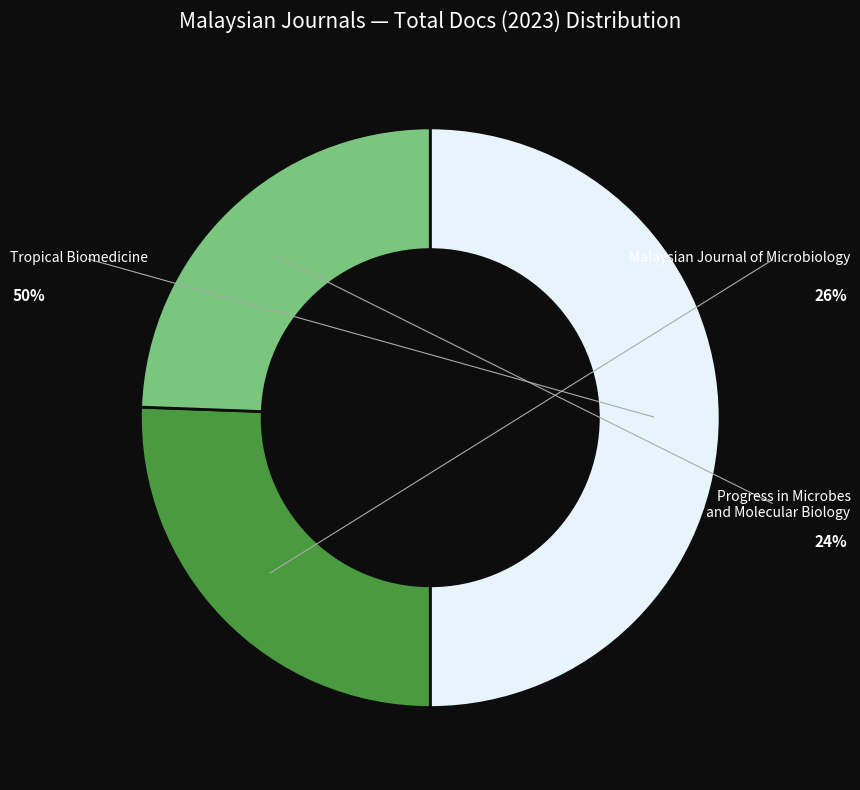

To the nearest percent, what percentage of the pie is Malaysian Journal of Microbiology?

26%